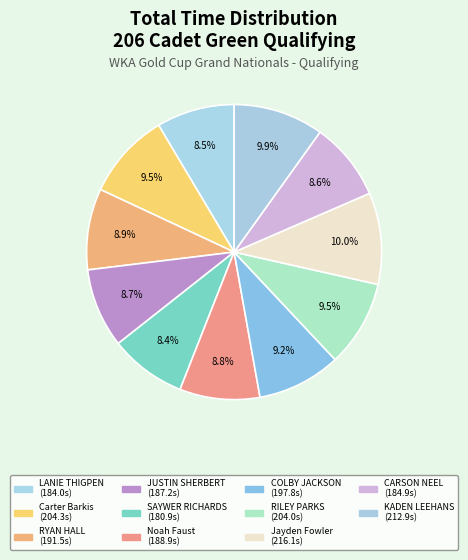

What is the change in value from COLBY JACKSON to Jayden Fowler?

+18.3